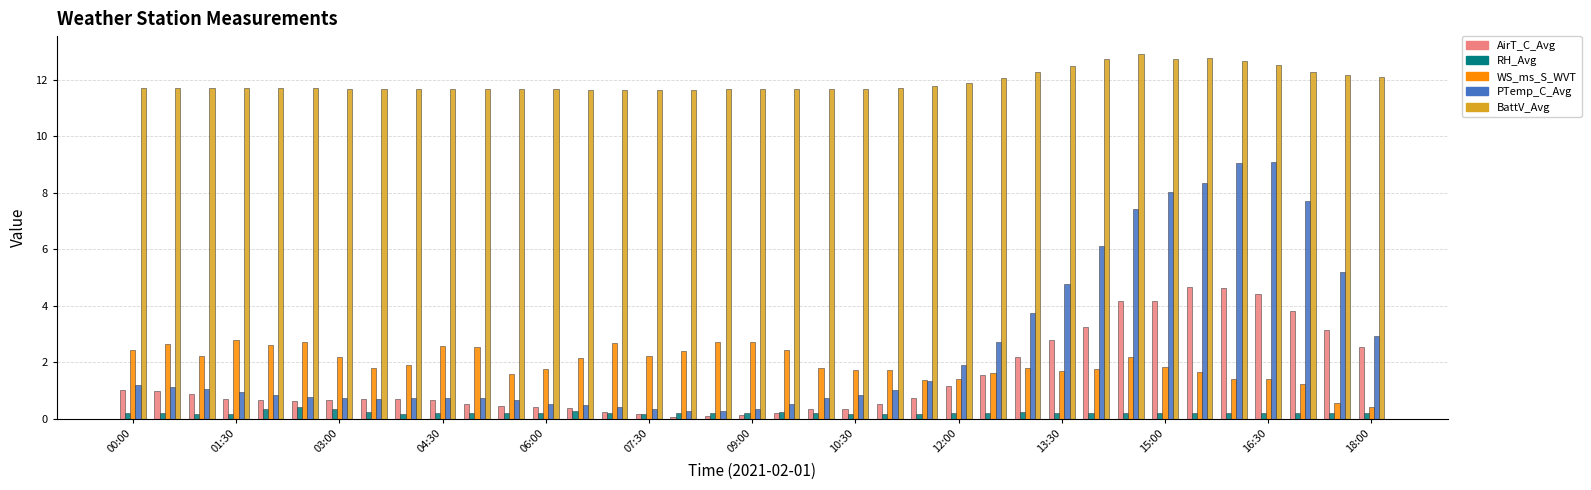

What are all the series names shown in the legend?

AirT_C_Avg, RH_Avg, WS_ms_S_WVT, PTemp_C_Avg, BattV_Avg